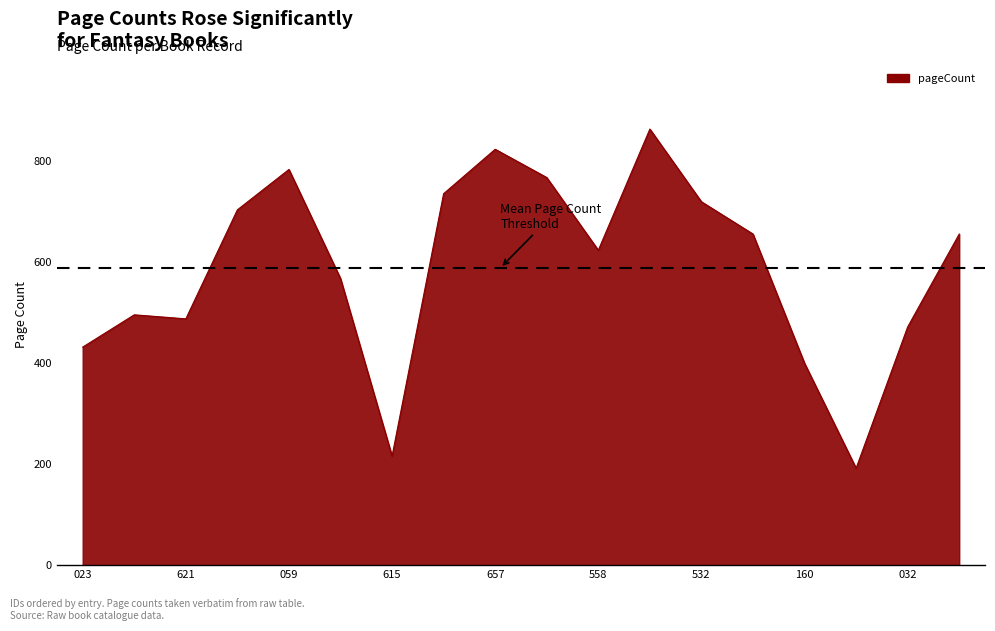

What is the sum of all values?

10600